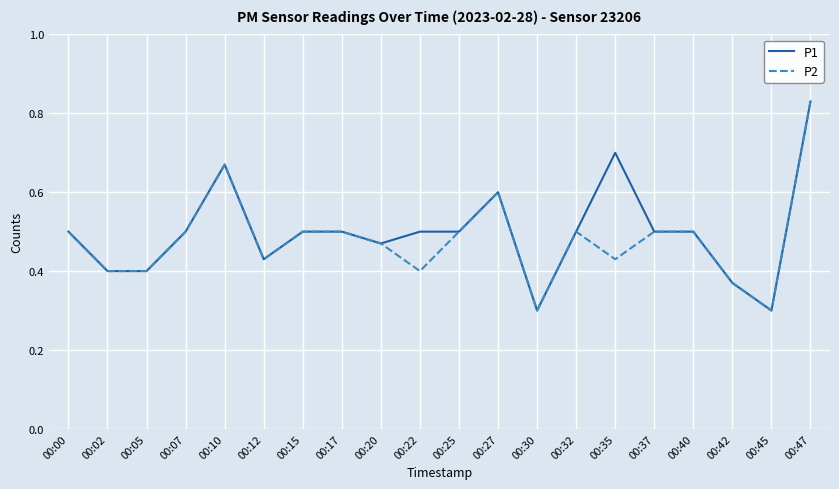

Is the value of P2 at 00:30 greater than the value of P1 at 00:15?

No